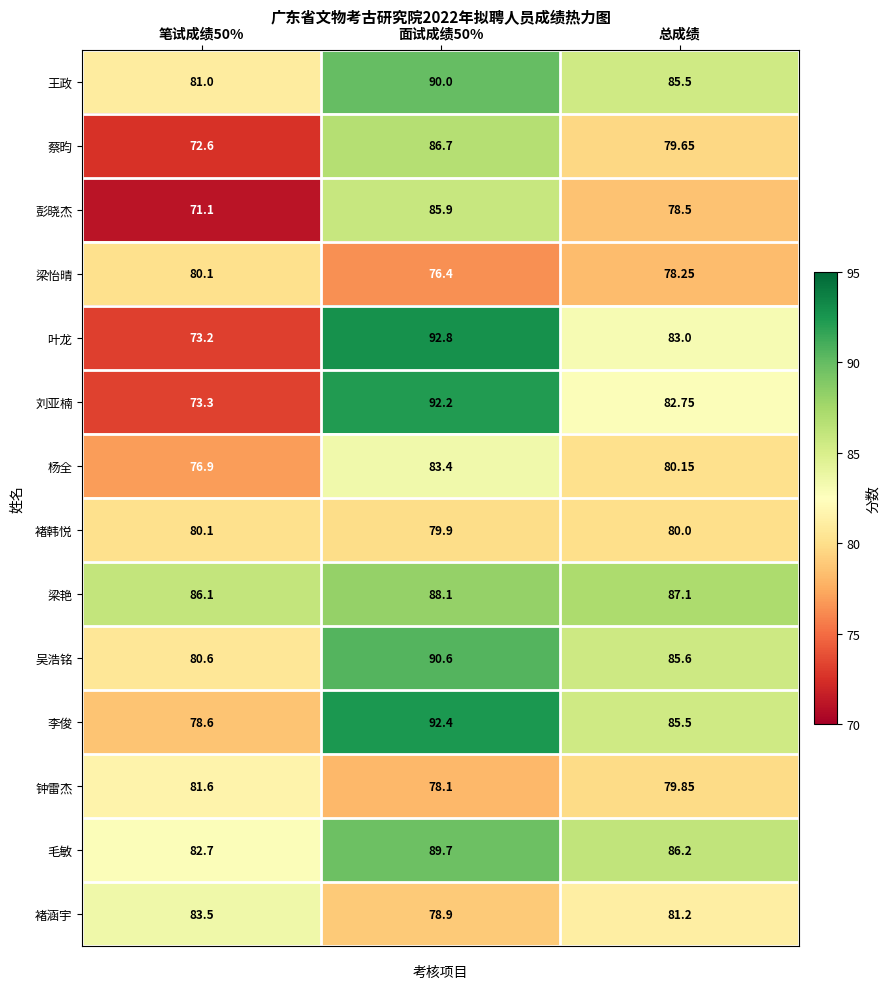

Between 笔试成绩50% and 面试成绩50%, which series saw the biggest shift?

叶龙